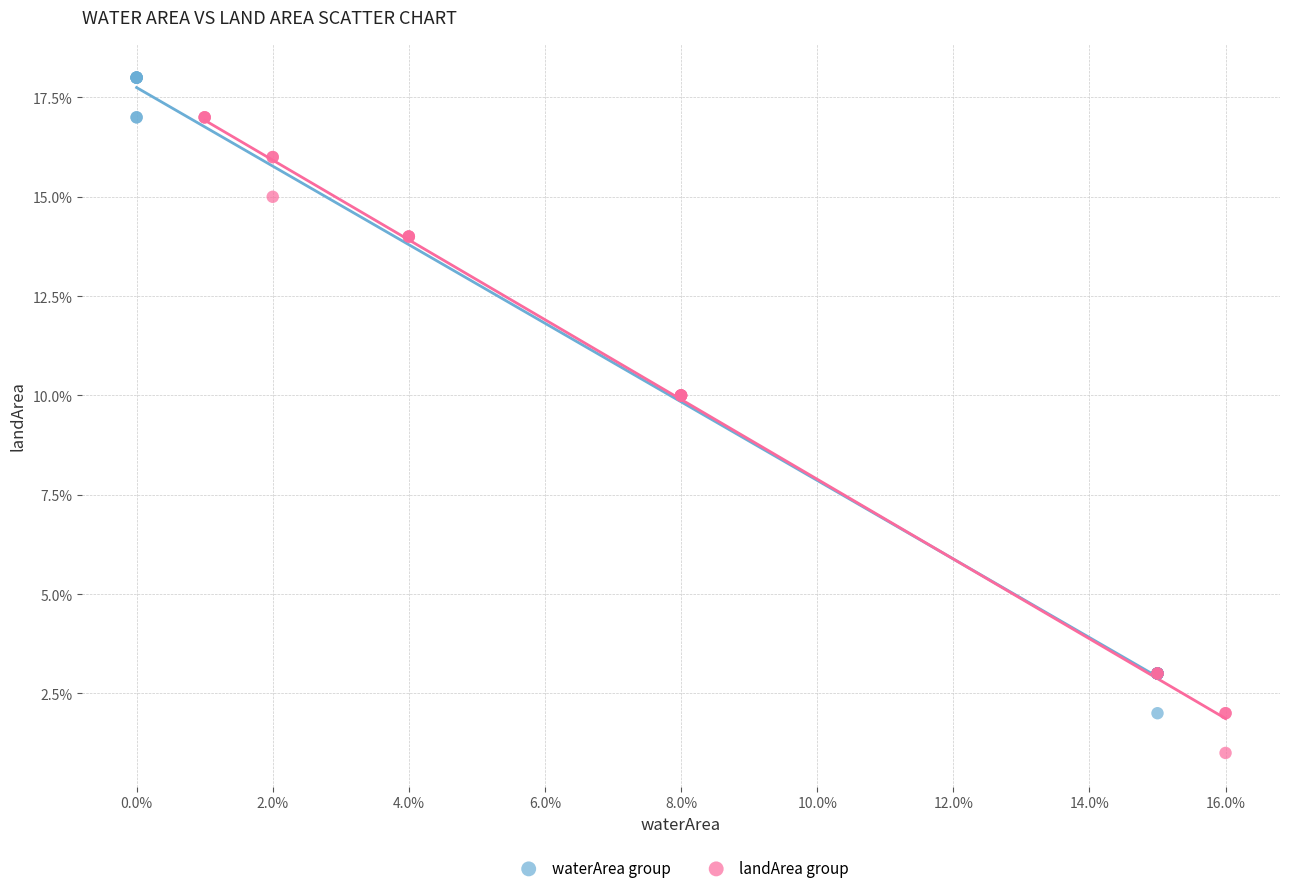

What are all the series names shown in the legend?

waterArea group, landArea group